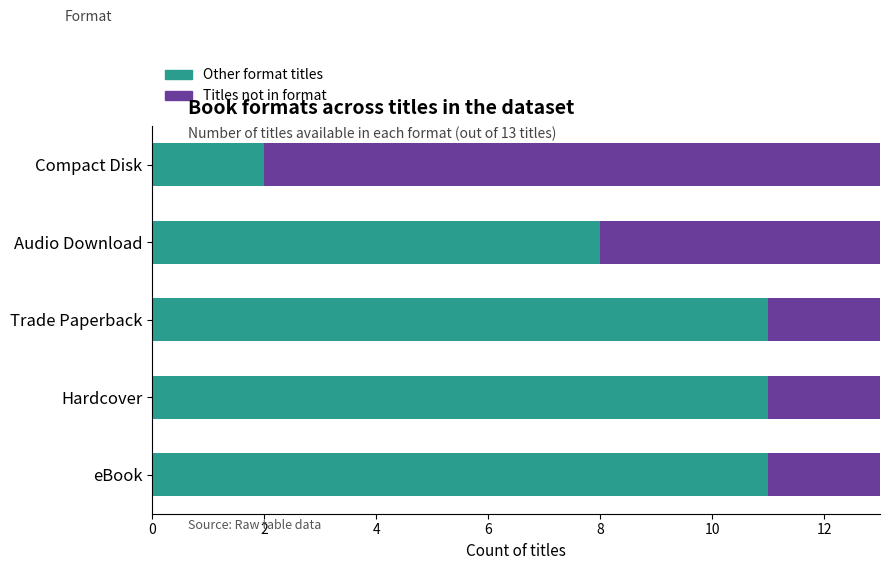

What is the maximum value for Other format titles?

11